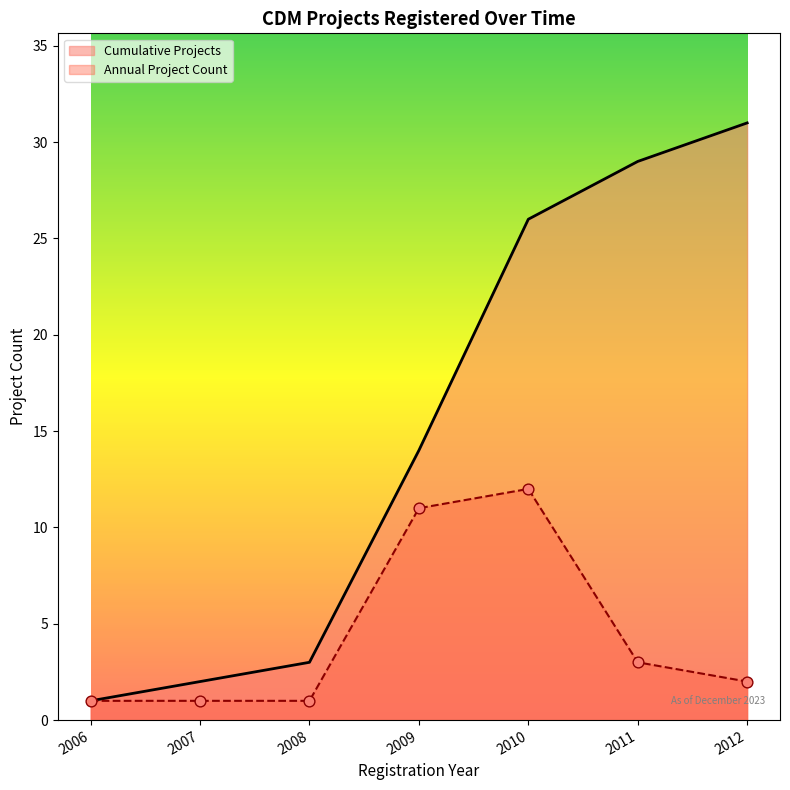

Which series has the largest Y range (max minus min)?

Cumulative Projects